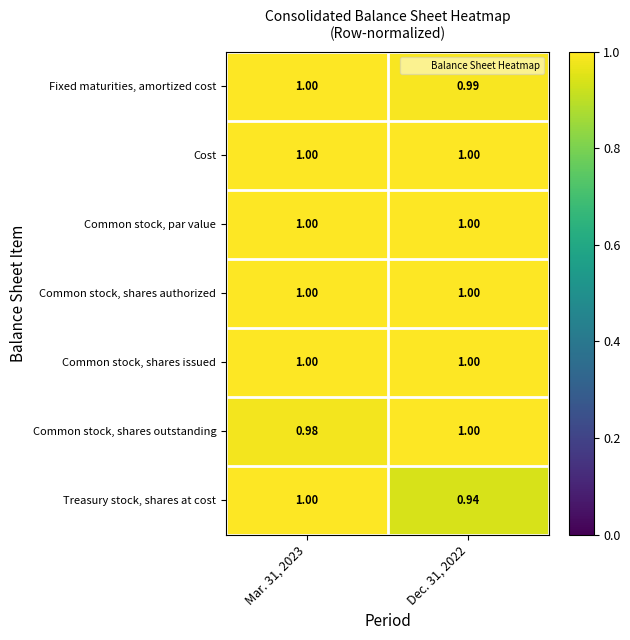

Between Mar. 31, 2023 and Dec. 31, 2022, which series saw the biggest shift?

Treasury stock, shares at cost